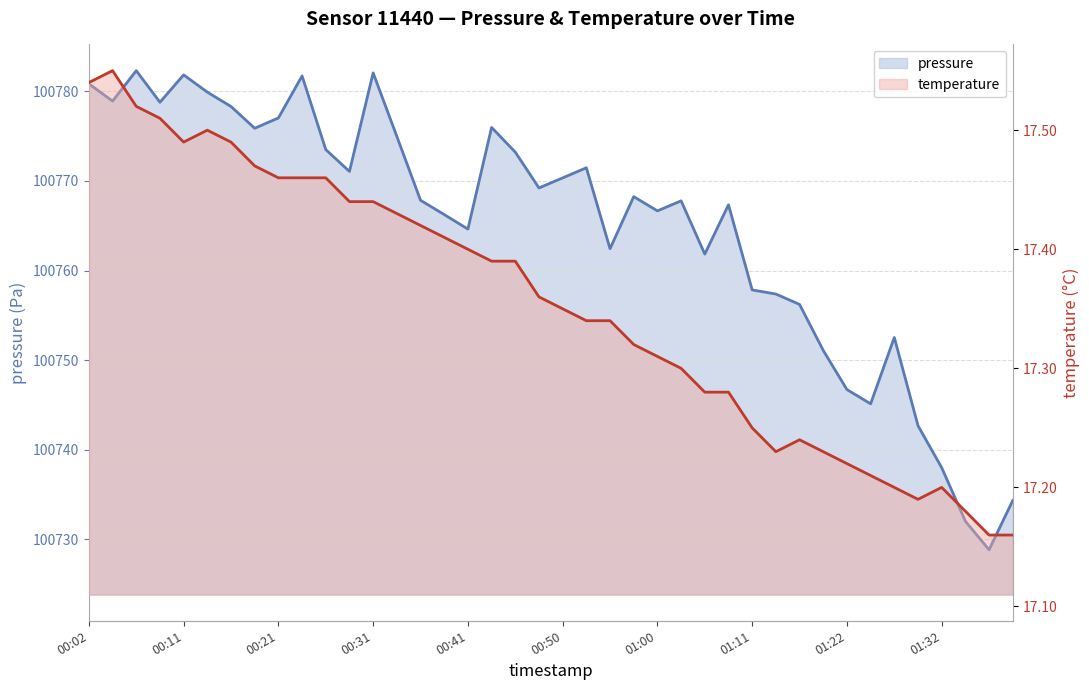

True or false: temperature has more than 1 points higher than both neighbors.

True